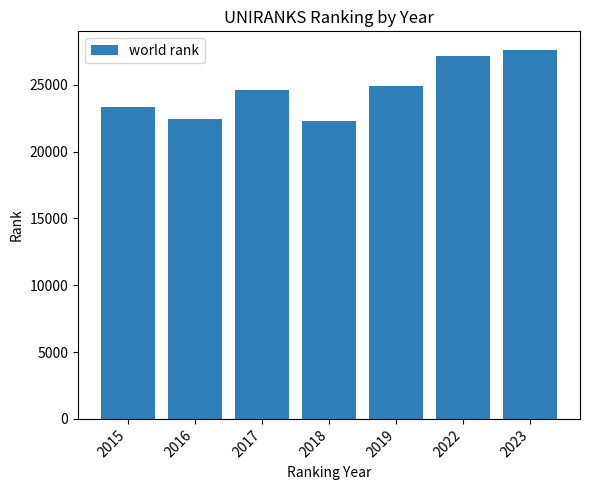

How many bars are there in total?

7